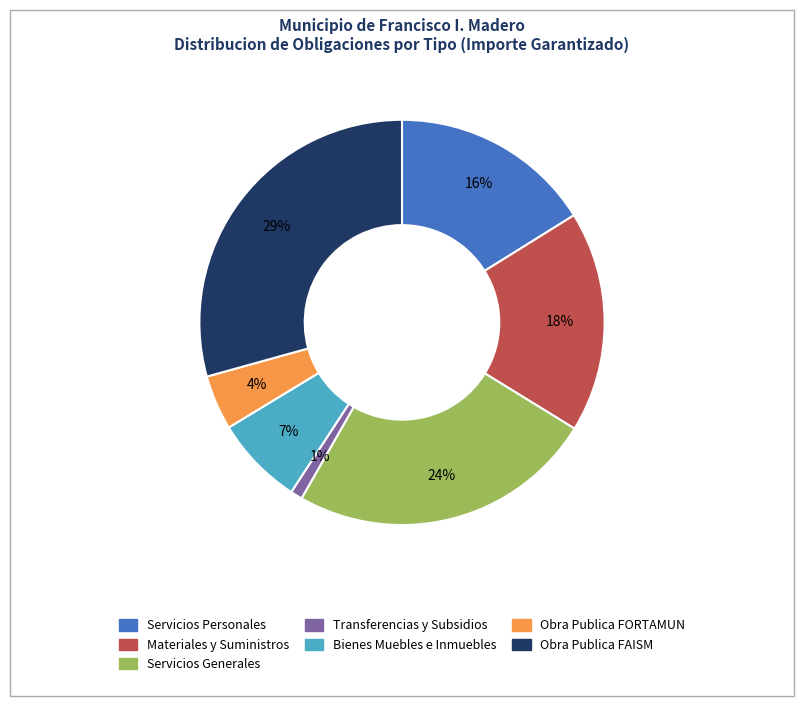

How many segments does this pie chart have?

7